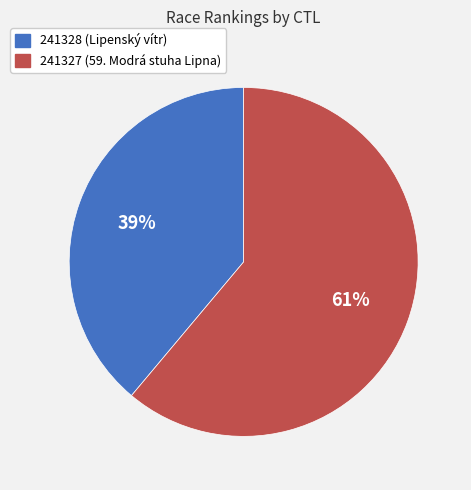

Which category has the smallest portion of the pie?

241328